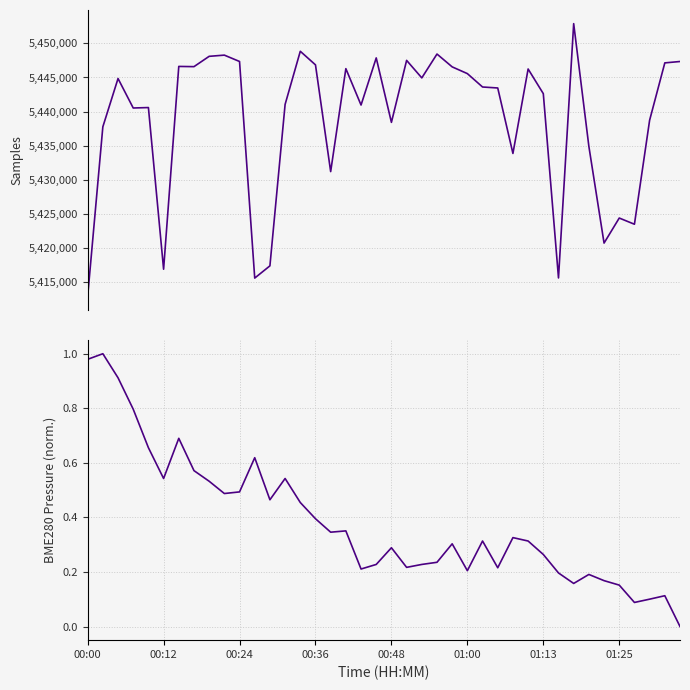

What is the difference between the maximum and minimum values in the BME280_pressure (norm.) series?

1.0